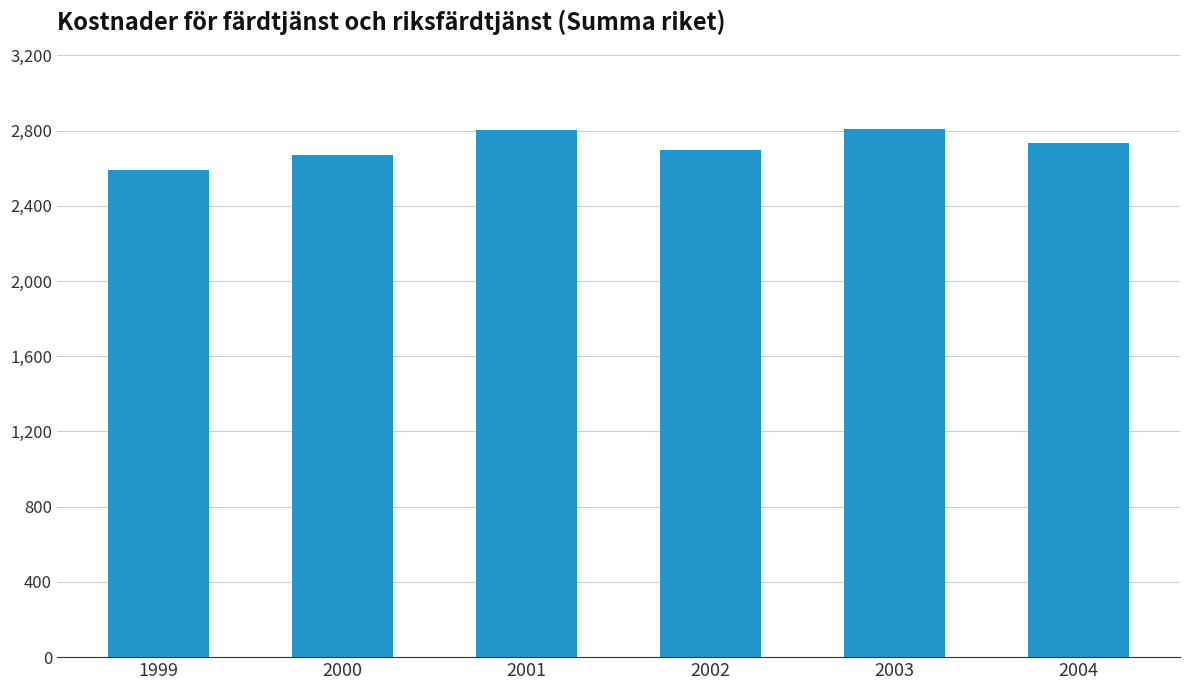

What is the value of the 4th bar from the left?

2696.9